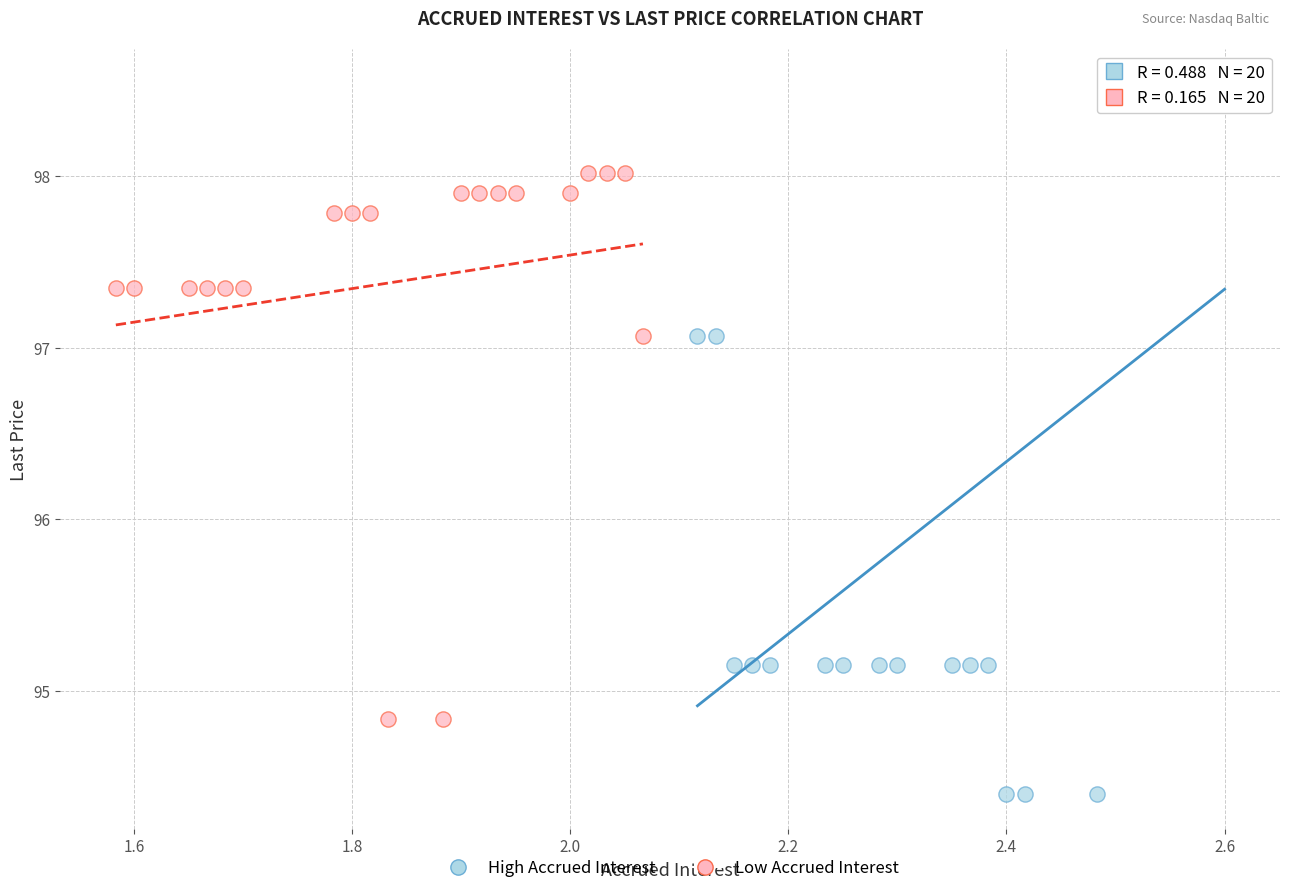

Which series has the largest Y range (max minus min)?

High Accrued Interest